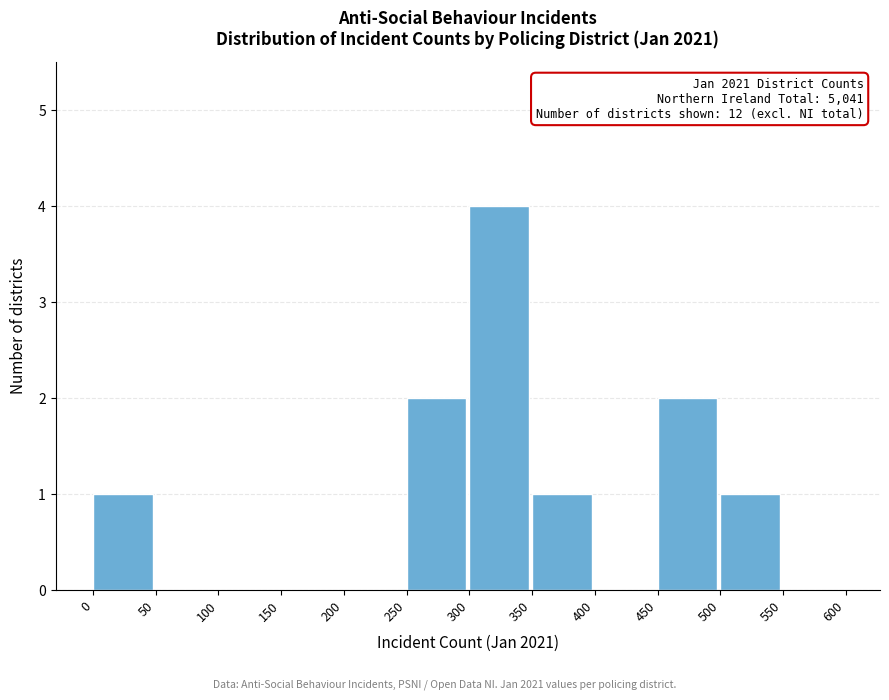

Which range on the x-axis has the tallest bar?

300 to 350